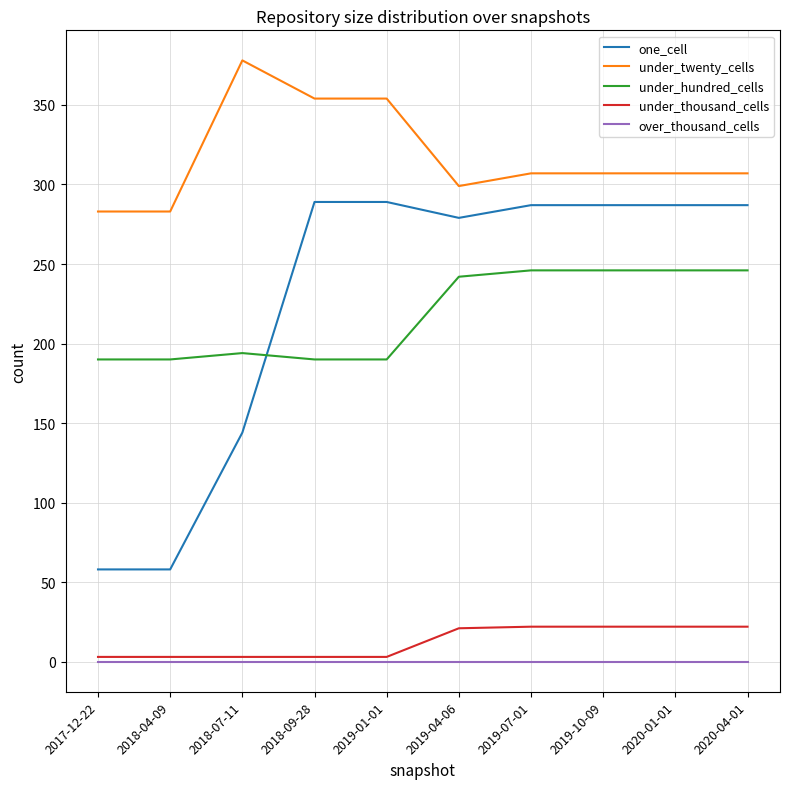

What position from the left is 2019-01-01?

5